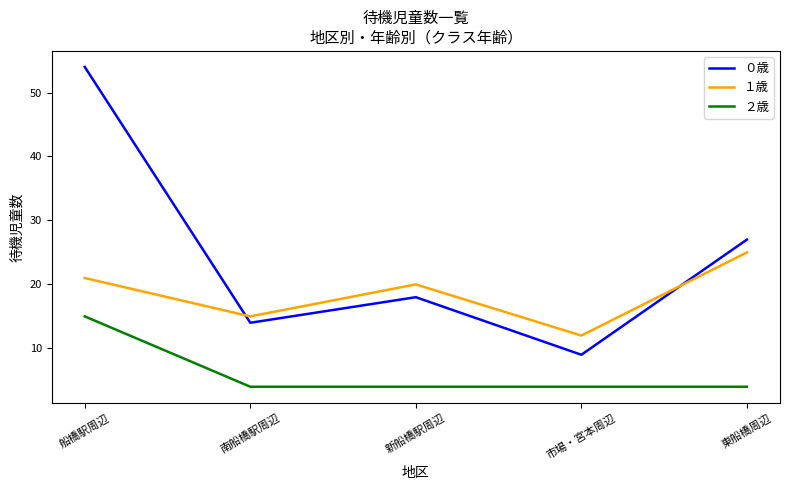

At which label does １歳 first exceed 20?

船橋駅周辺